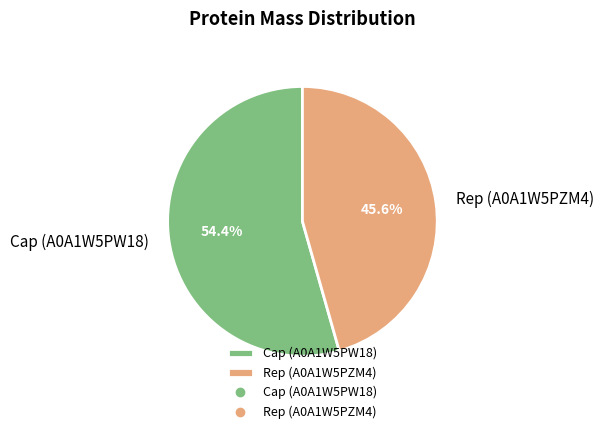

To the nearest percent, what portion does Rep (A0A1W5PZM4) represent?

46%